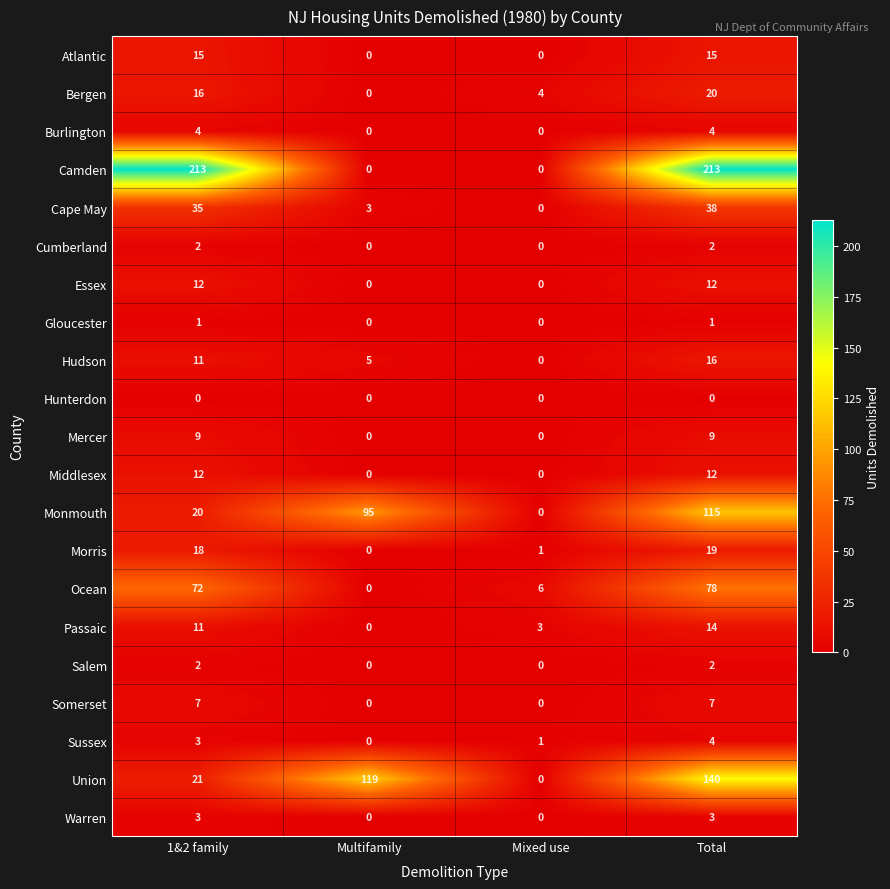

What is the difference between the maximum and second lowest values in the Bergen series?

16